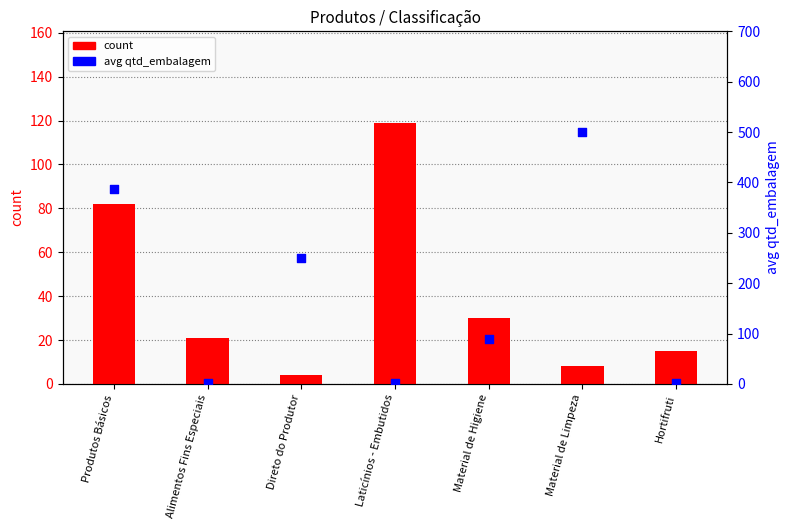

Which series has the largest Y range (max minus min)?

avg qtd_embalagem